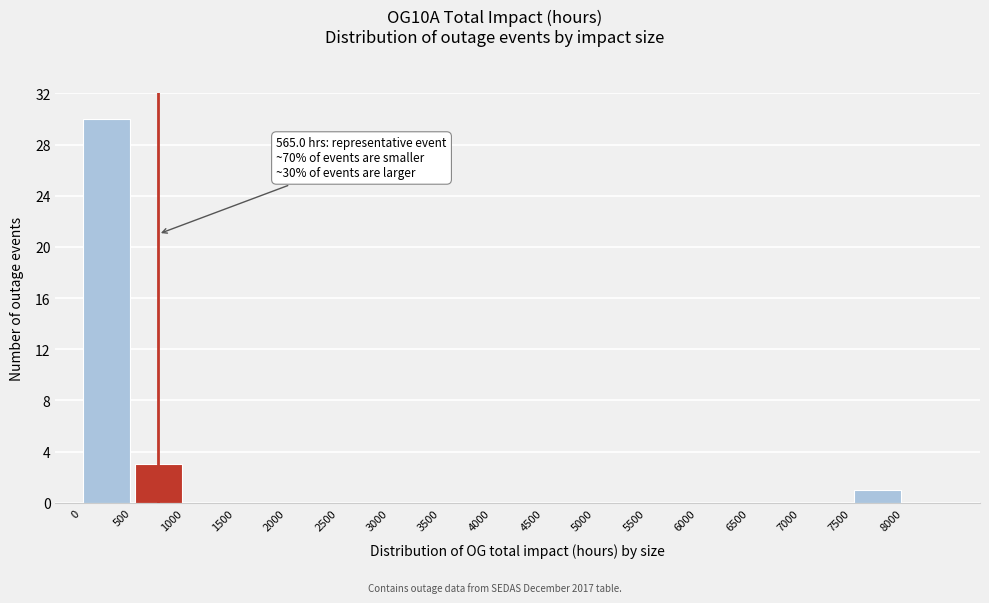

Over which range of the x-axis is the bar tallest?

0 to 500